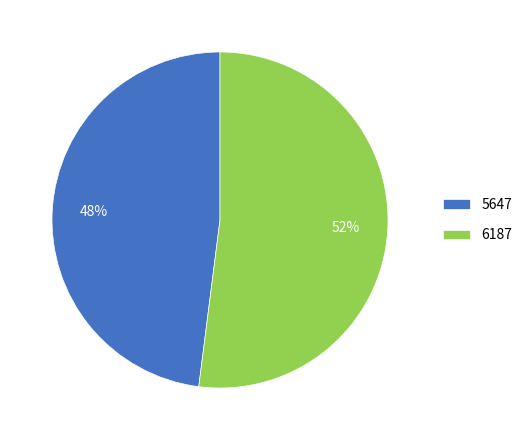

To the nearest percent, what is the combined percentage of 5647 and 6187?

100%